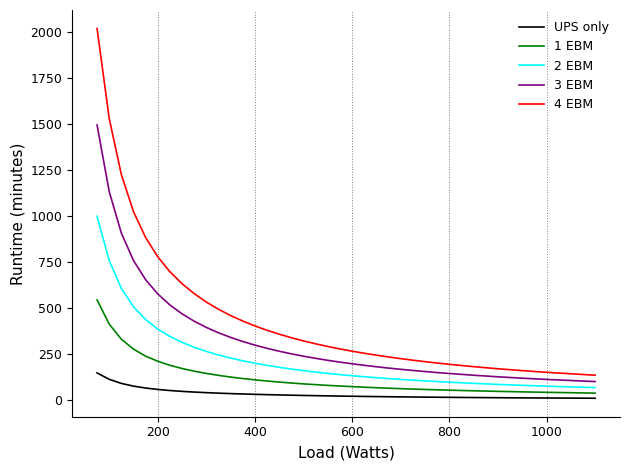

What is the sum of all 1 EBM values?

4498.1